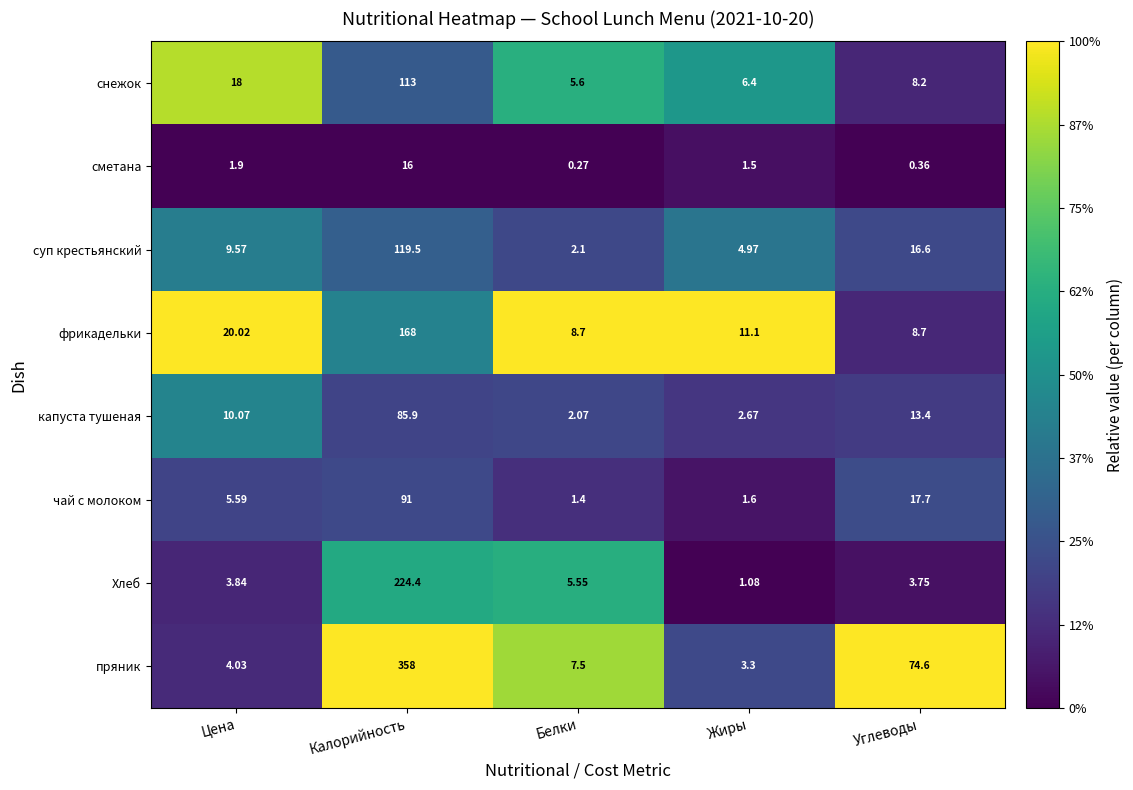

List the labels in order of снежок value, smallest first.

Белки, Жиры, Углеводы, Цена, Калорийность